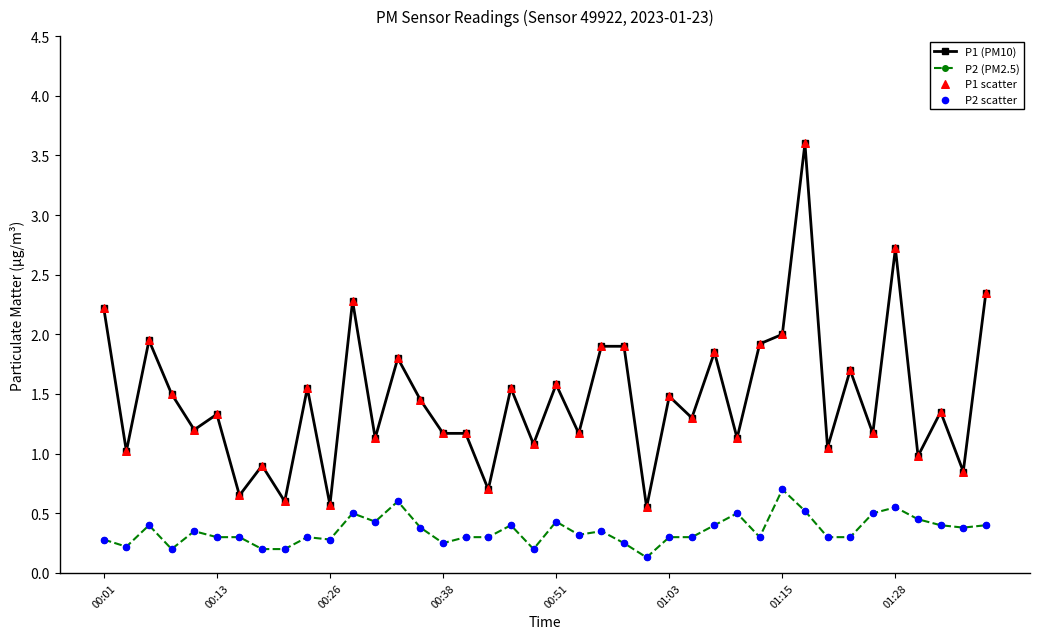

True or false: P1 (PM10) has more than 1 interior local peaks.

True